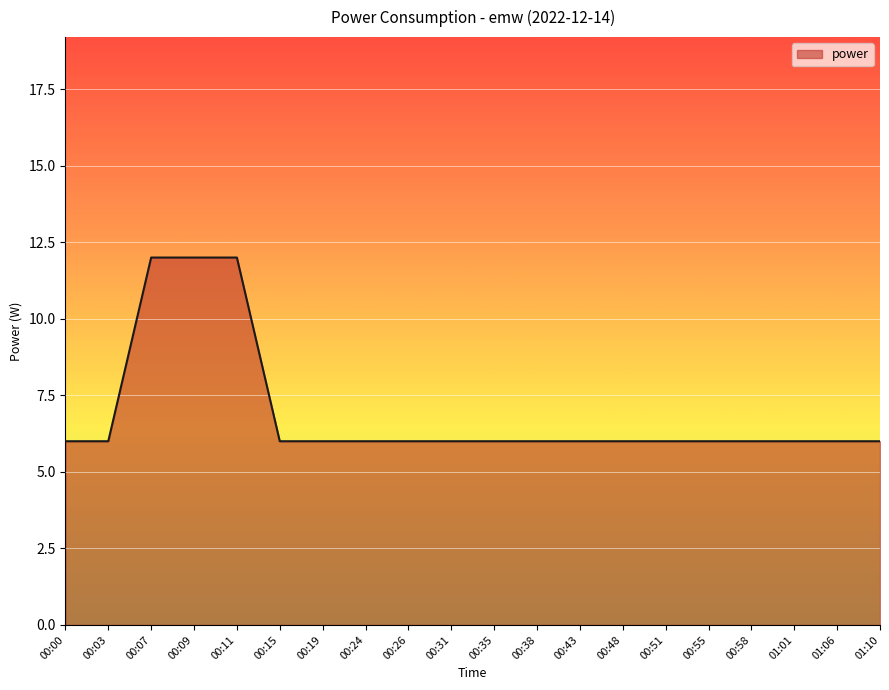

True or false: the data shows 9 at 00:55.

False